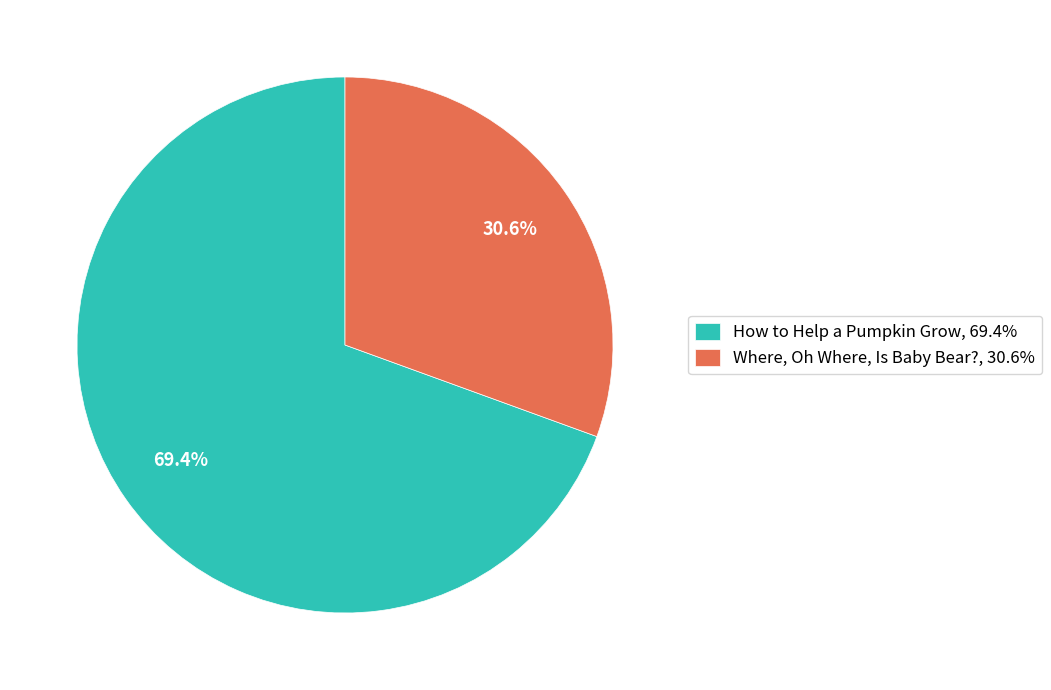

Approximately how many times larger is the value at Where, Oh Where, Is Baby Bear? compared to How to Help a Pumpkin Grow?

0.4